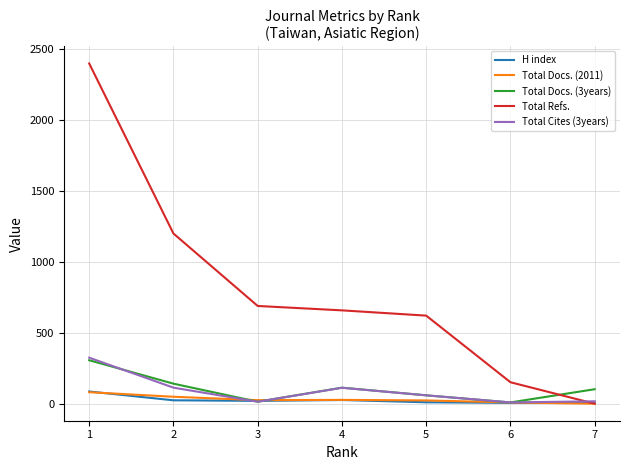

What is the maximum value shown in the chart?

2395